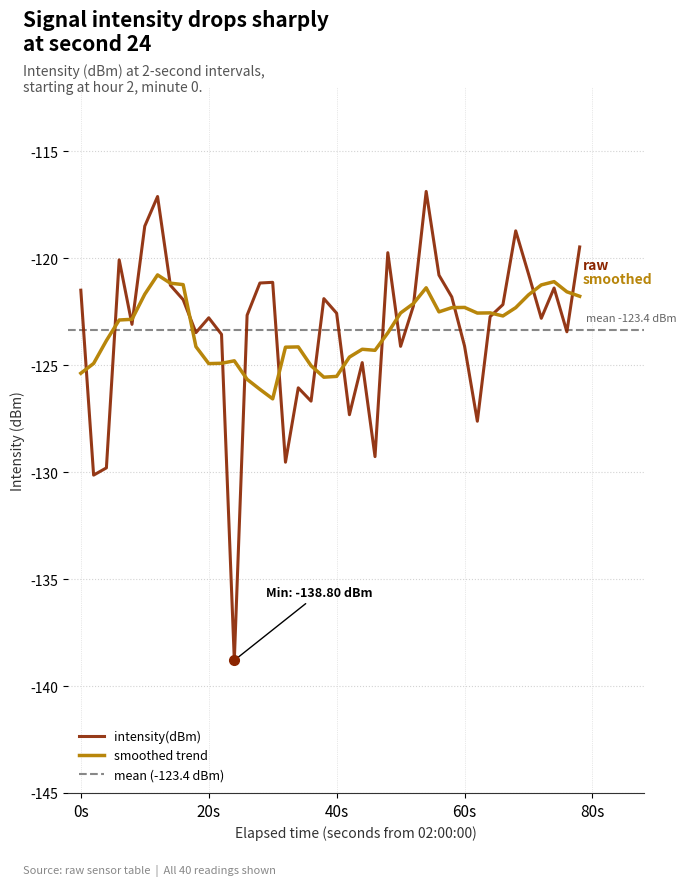

Does the chart have visible grid lines?

Yes